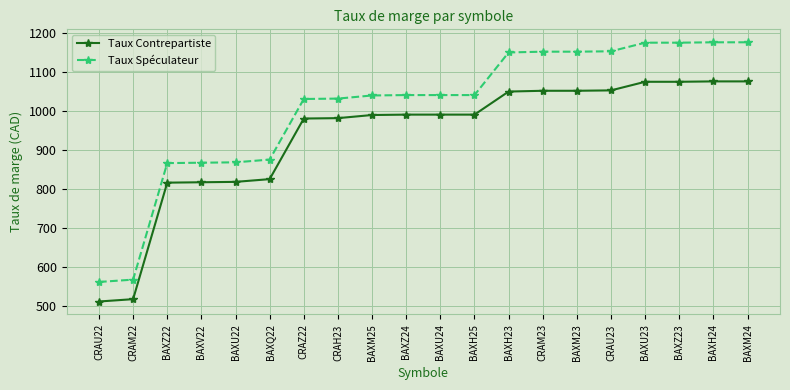

Which label corresponds to the smallest value in the chart?

CRAU22